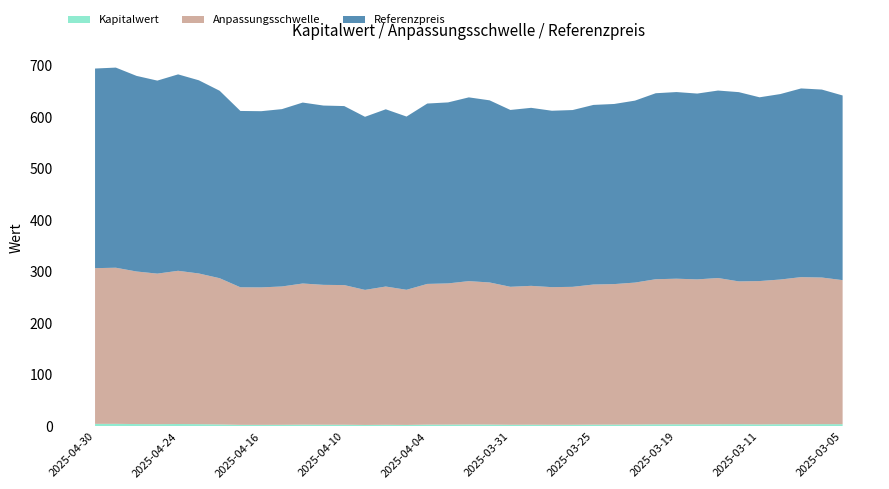

Reading right to left, what are all the values shown in this chart?

Kapitalwert: 4.5	4.6	4.3	4.5	4.1	4.5	4.4	4.2	4.3	4.2	3.9	3.7	3.6	3.4	3.4	3.5	3.4	3.8	4.0	3.7	3.6	3.1	3.4	3.0	3.5	3.5	3.6	3.3	3.2	3.2	4.0	4.5	4.8	4.5	4.7	5.2	5.1
Anpassungsschwelle: 279.2	284.2	285.3	280.4	277.9	276.8	283.5	281.0	282.2	281.3	275.1	272.4	271.6	267.3	266.8	269.2	267.4	275.4	277.9	273.7	272.8	262.0	268.0	261.8	270.7	271.1	273.6	268.2	266.4	266.6	283.5	292.1	297.0	291.9	295.8	302.6	301.9
Referenzpreis: 358.0	364.4	365.8	359.6	356.2	366.9	363.4	360.2	361.9	360.6	352.8	349.2	348.2	342.8	342.0	345.1	342.9	353.1	356.2	350.9	349.7	335.9	343.6	335.6	347.1	347.6	350.8	343.8	341.6	341.9	363.4	374.5	380.8	374.2	379.2	388.0	387.0